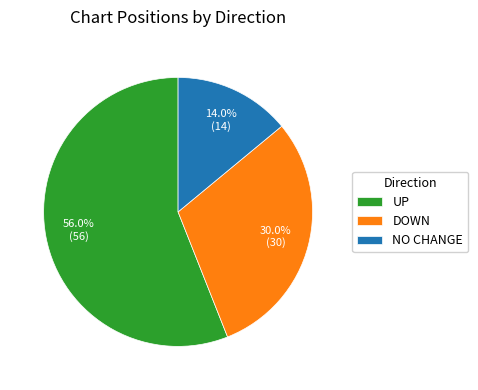

Rank the categories by value from highest to lowest.

UP, DOWN, NO CHANGE